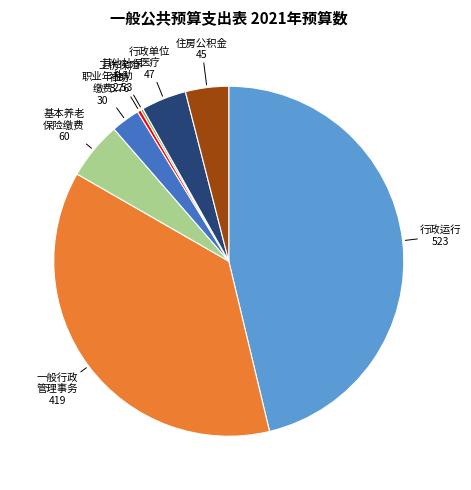

Is there a majority slice in this chart?

No